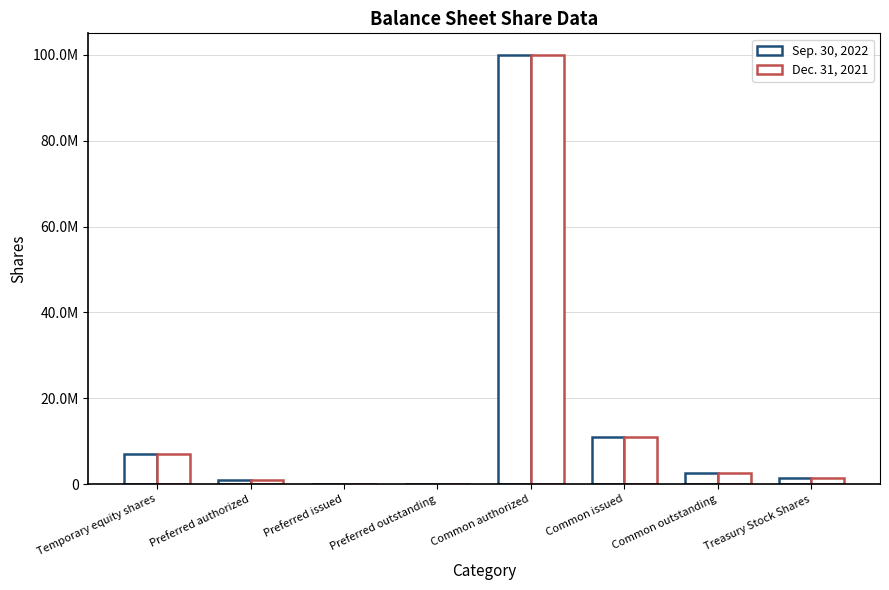

Which series has the widest spread of values?

Sep. 30, 2022